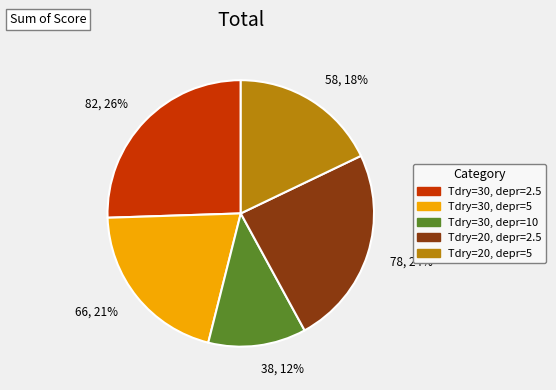

To the nearest percent, what portion does Tdry=20, depr=2.5 represent?

24%